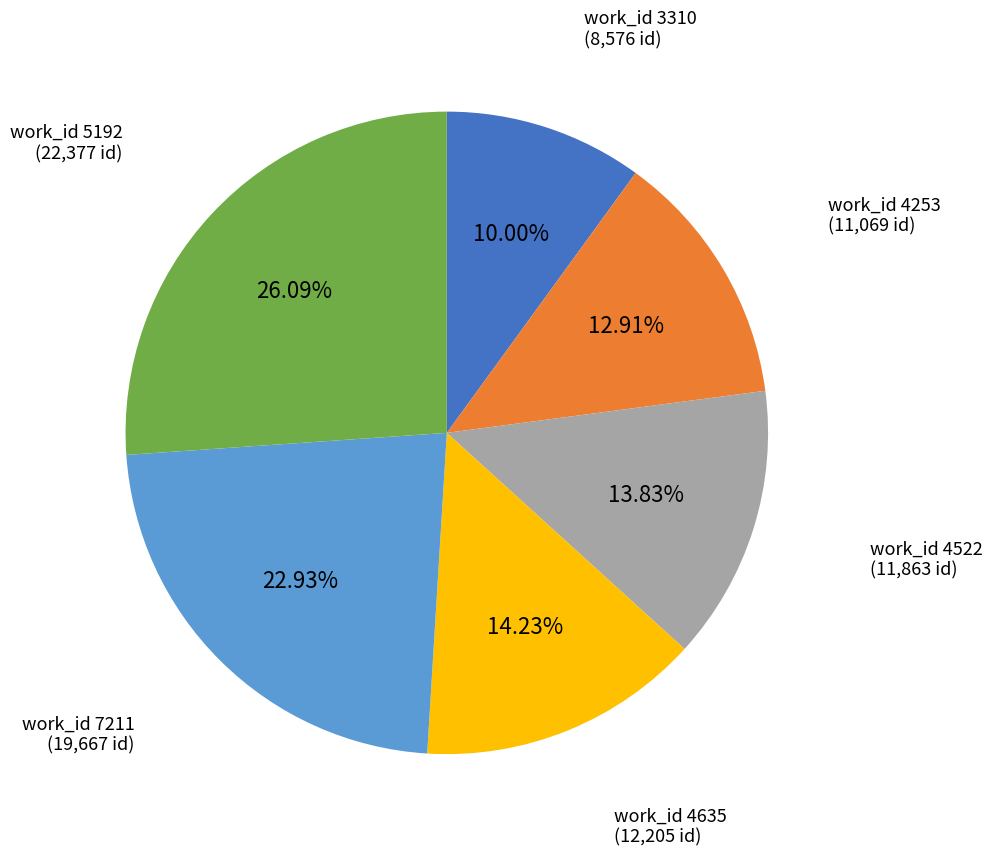

Is there any slice that represents more than half of the pie?

No